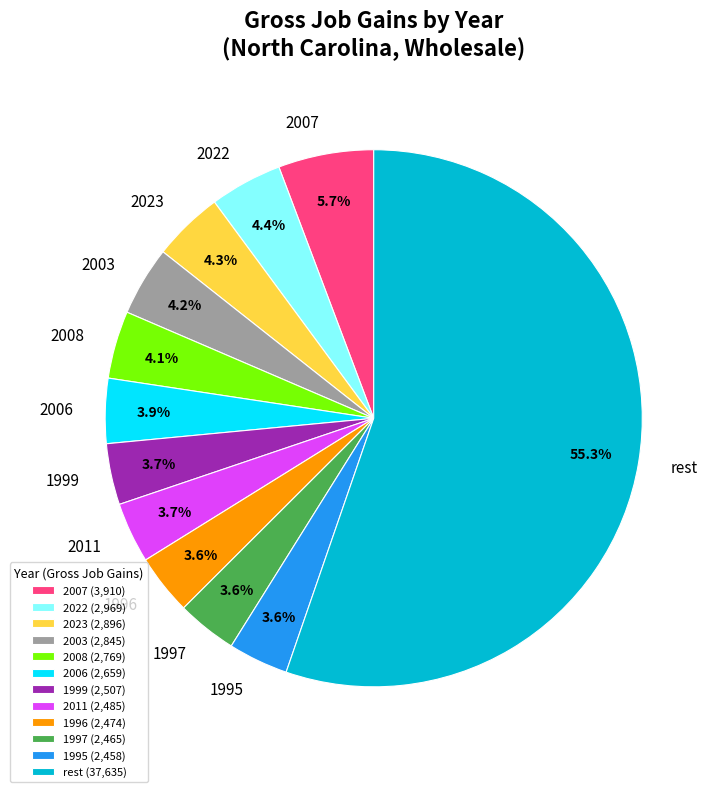

Is there any slice that represents more than half of the pie?

Yes